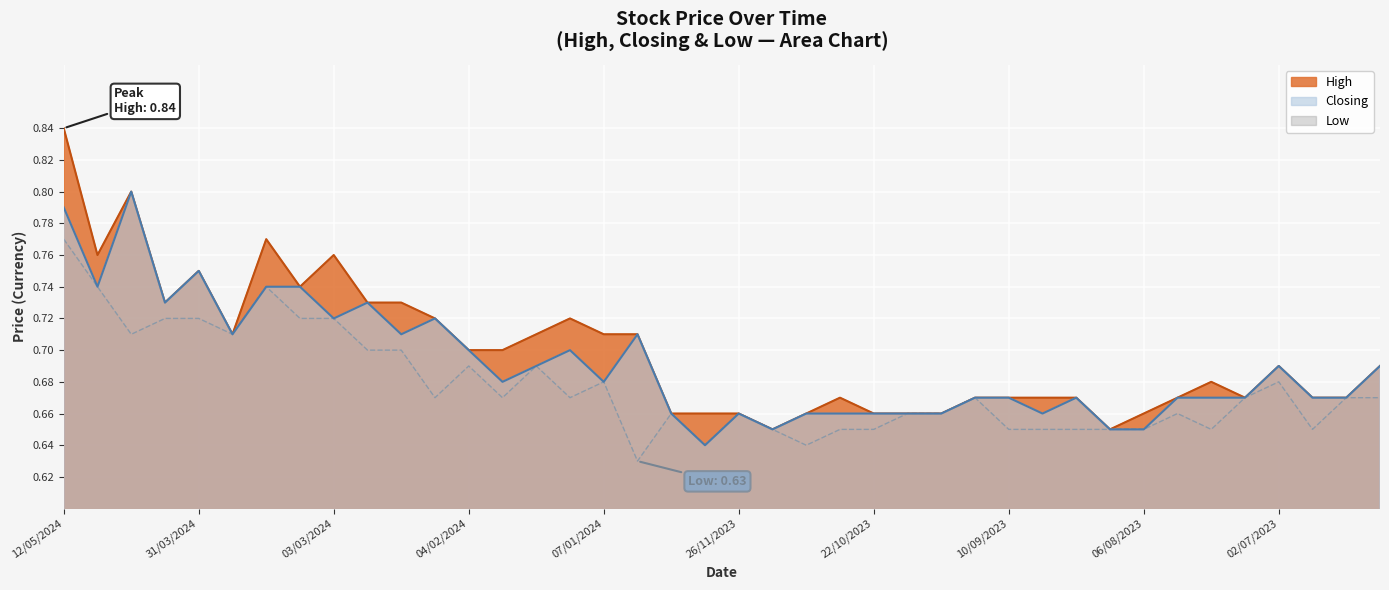

List the labels in order of High value, smallest first.

19/11/2023, 13/08/2023, 17/12/2023, 10/12/2023, 26/11/2023, 12/11/2023, 22/10/2023, 15/10/2023, 08/10/2023, 06/08/2023, 29/10/2023, 01/10/2023, 10/09/2023, 27/08/2023, 20/08/2023, 30/07/2023, 16/07/2023, 25/06/2023, 18/06/2023, 23/07/2023, 02/07/2023, 11/06/2023, 04/02/2024, 28/01/2024, 24/03/2024, 21/01/2024, 07/01/2024, 31/12/2023, 11/02/2024, 14/01/2024, 14/04/2024, 25/02/2024, 18/02/2024, 10/03/2024, 31/03/2024, 28/04/2024, 03/03/2024, 17/03/2024, 21/04/2024, 12/05/2024